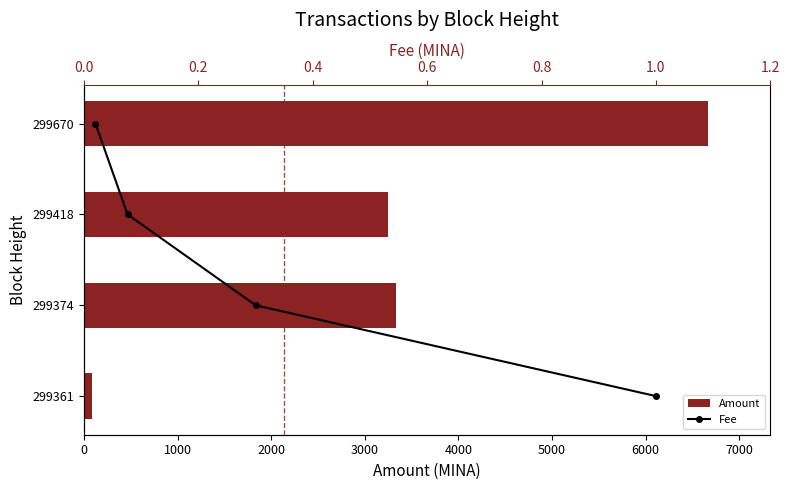

What is the average value of the Amount series?

3333.4